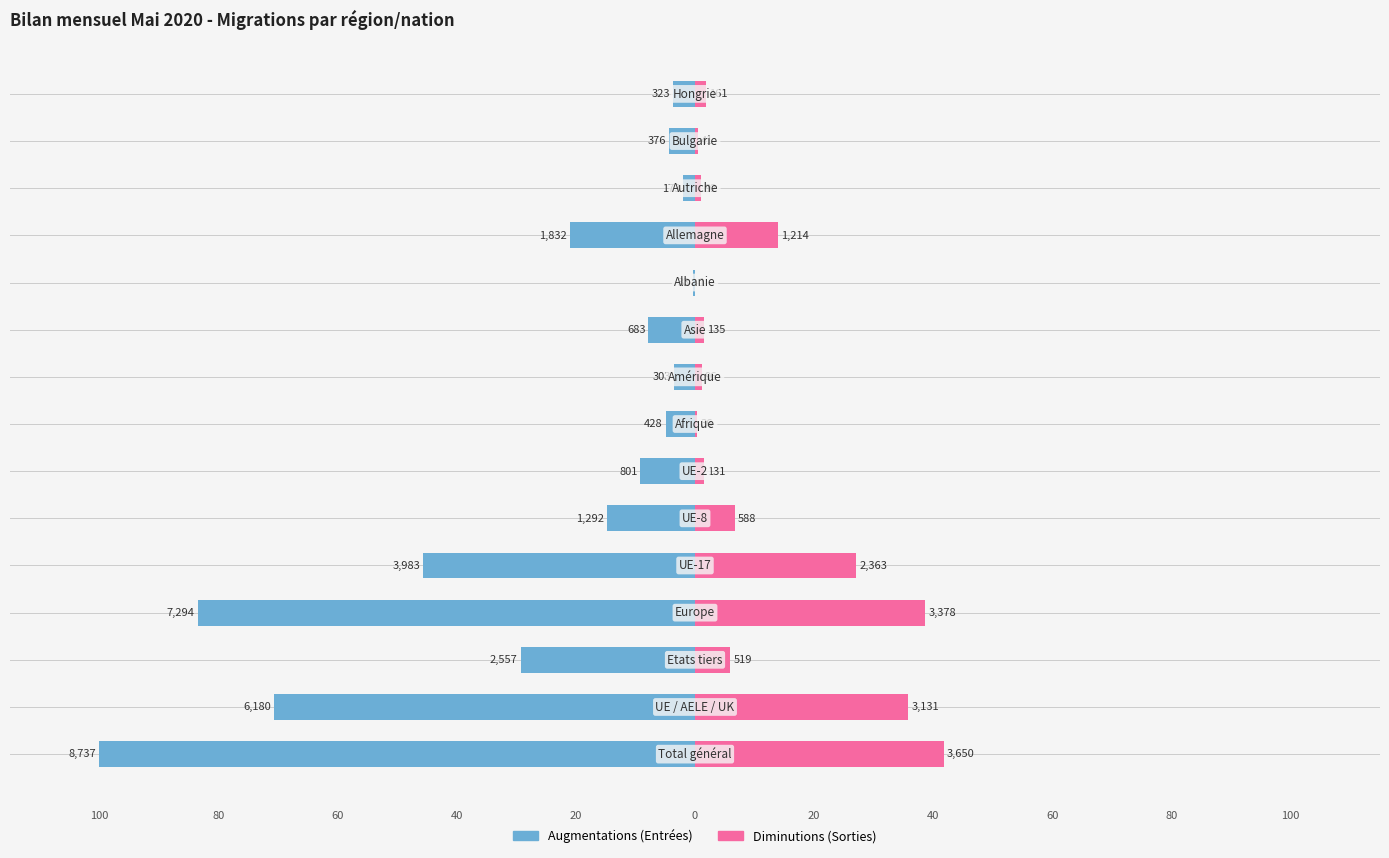

How many bars are there in total?

30